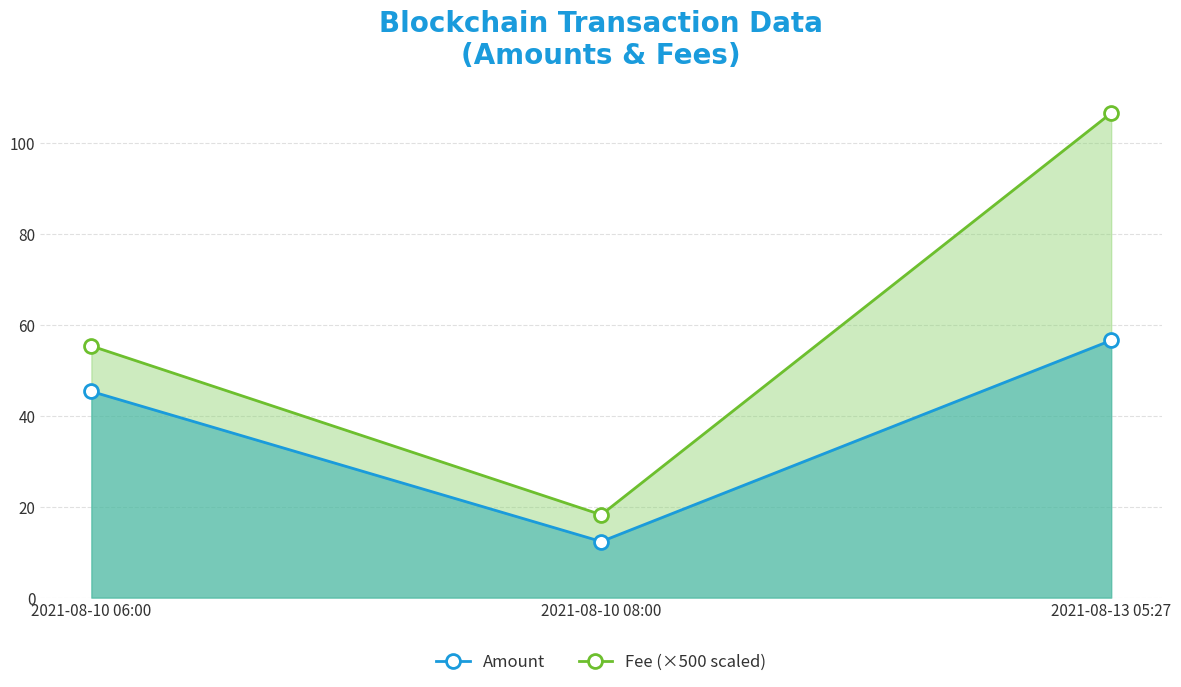

Which series changed the most between 2021-08-10 06:00 and 2021-08-10 08:00?

Fee (×500 scaled)